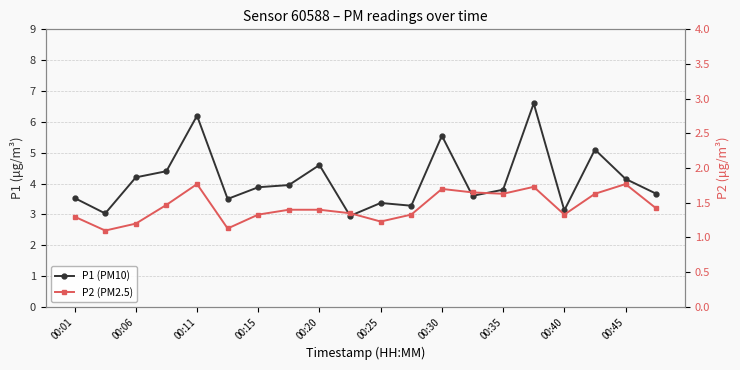

What is the maximum value for P2 (PM2.5)?

1.8